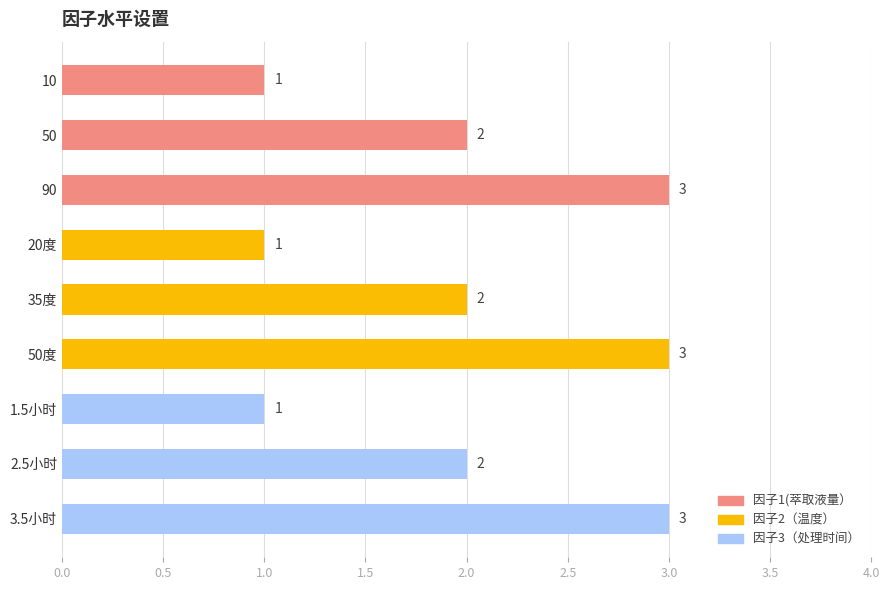

What is the sum of the values at 50度 and 10?

4